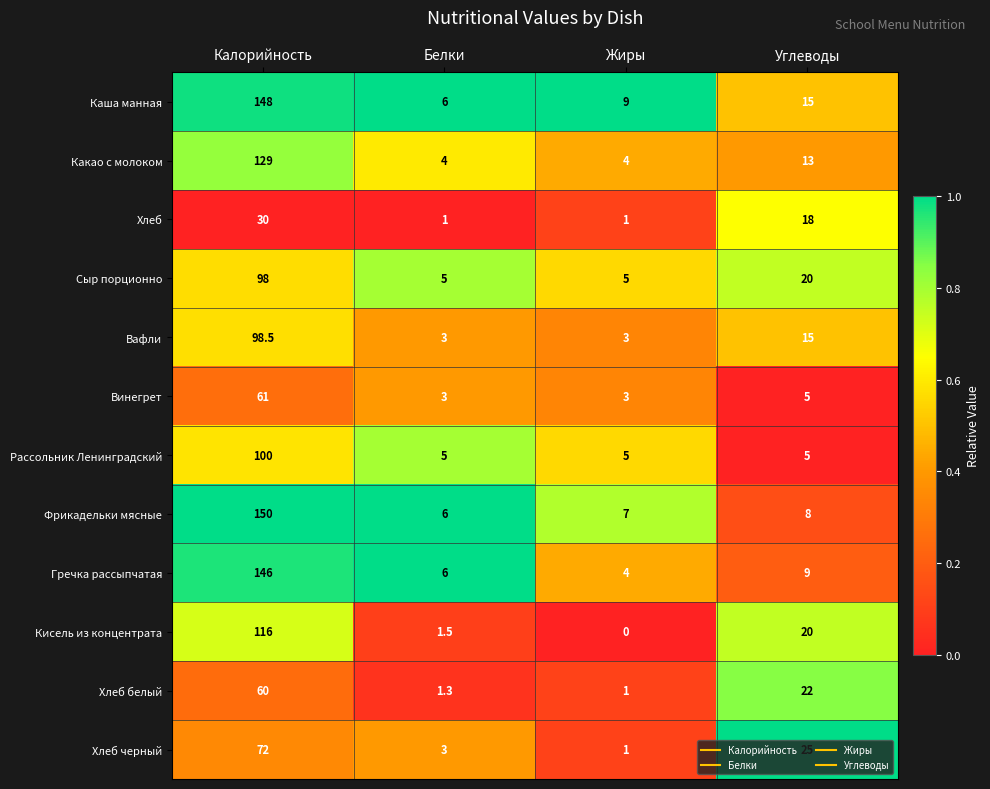

True or false: Хлеб черный has a value of 1.8 at Белки.

False